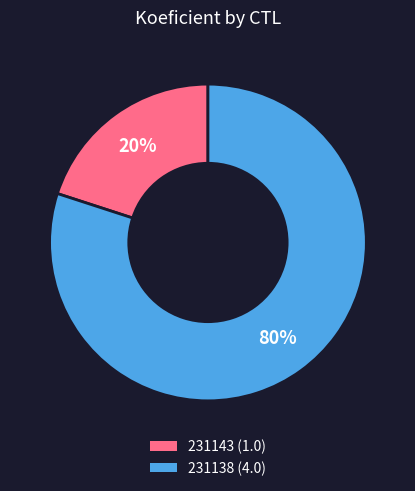

How many segments does this pie chart have?

2